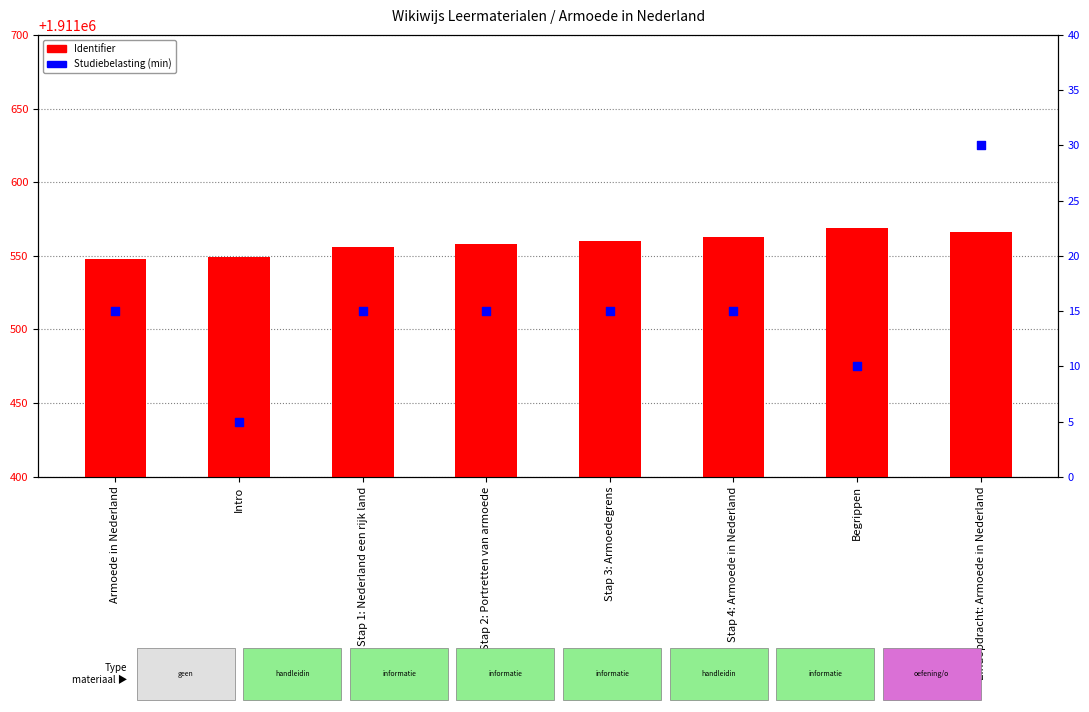

Is the value of Identifier at Eindopdracht: Armoede in Nederland greater than the value of Studiebelasting (min) at Stap 1: Nederland een rijk land?

Yes